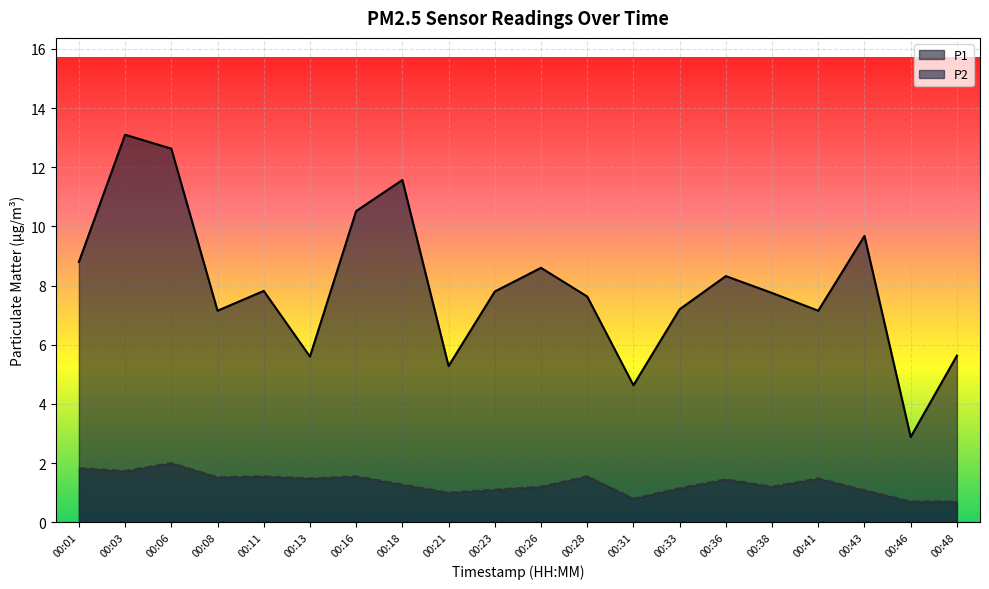

Reading left to right, list all the values displayed in this chart.

P1: 00:01=8.8	00:03=13.1	00:06=12.6	00:08=7.2	00:11=7.8	00:13=5.6	00:16=10.5	00:18=11.6	00:21=5.3	00:23=7.8	00:26=8.6	00:28=7.6	00:31=4.6	00:33=7.2	00:36=8.3	00:38=7.8	00:41=7.2	00:43=9.7	00:46=2.9	00:48=5.6
P2: 00:01=1.8	00:03=1.7	00:06=2.0	00:08=1.5	00:11=1.6	00:13=1.5	00:16=1.6	00:18=1.3	00:21=1.0	00:23=1.1	00:26=1.2	00:28=1.6	00:31=0.8	00:33=1.1	00:36=1.4	00:38=1.2	00:41=1.5	00:43=1.1	00:46=0.7	00:48=0.7